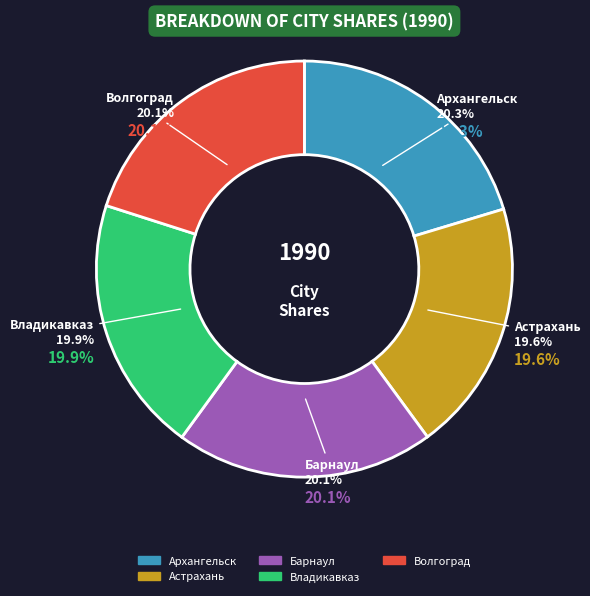

Which slice is the largest?

Архангельск